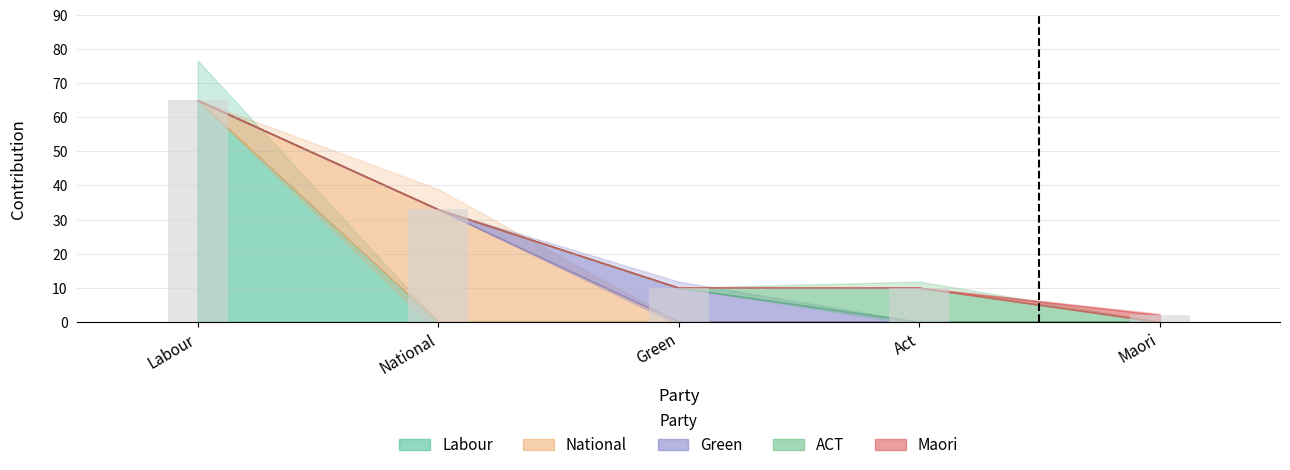

Reading left to right, list all the values displayed in this chart.

Labour: 65	0	0	0	0
National: 0	33	0	0	0
Green: 0	0	10	0	0
ACT: 0	0	0	10	0
Maori: 0	0	0	0	2